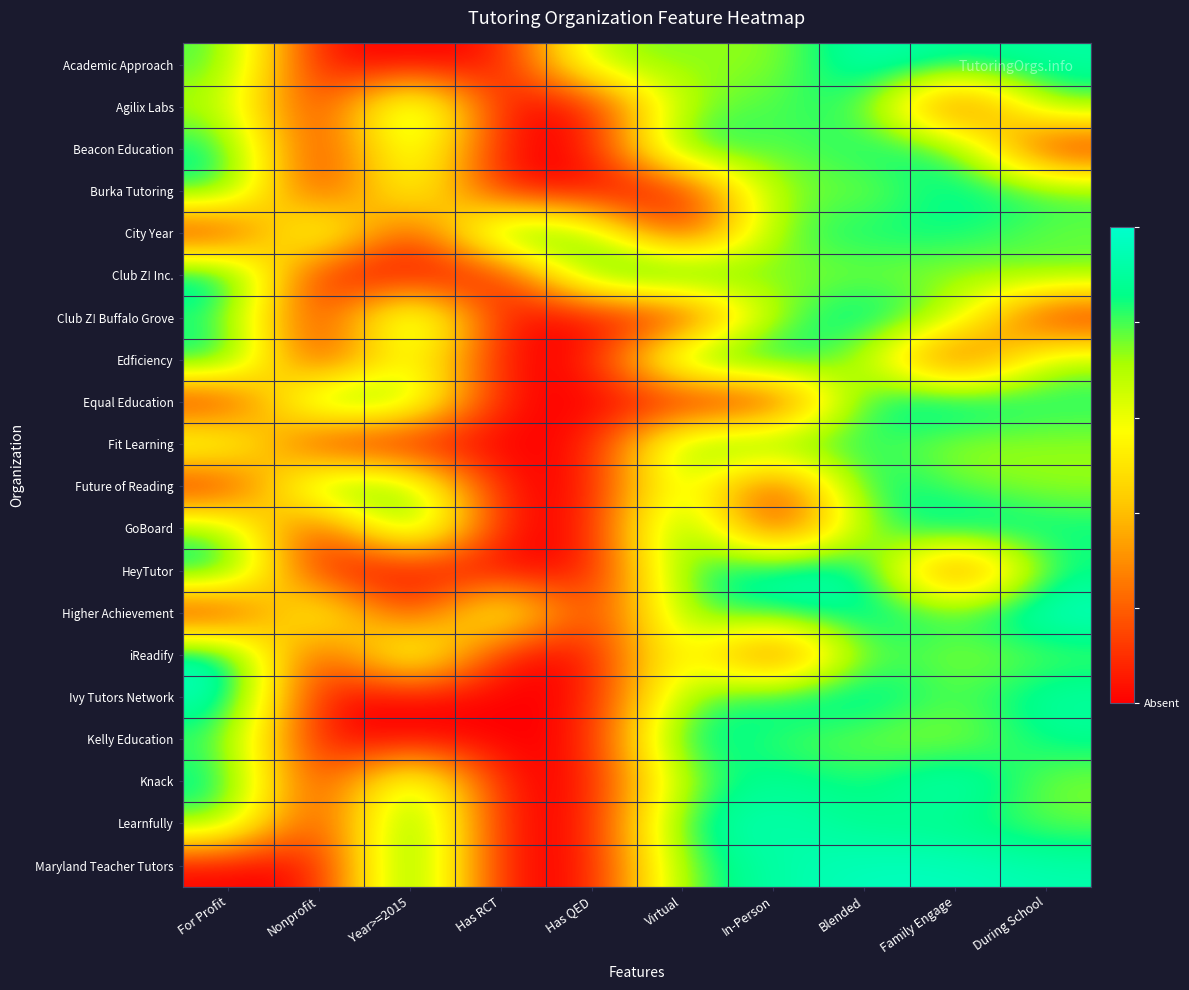

At how many categories does at least one series exceed 0?

10